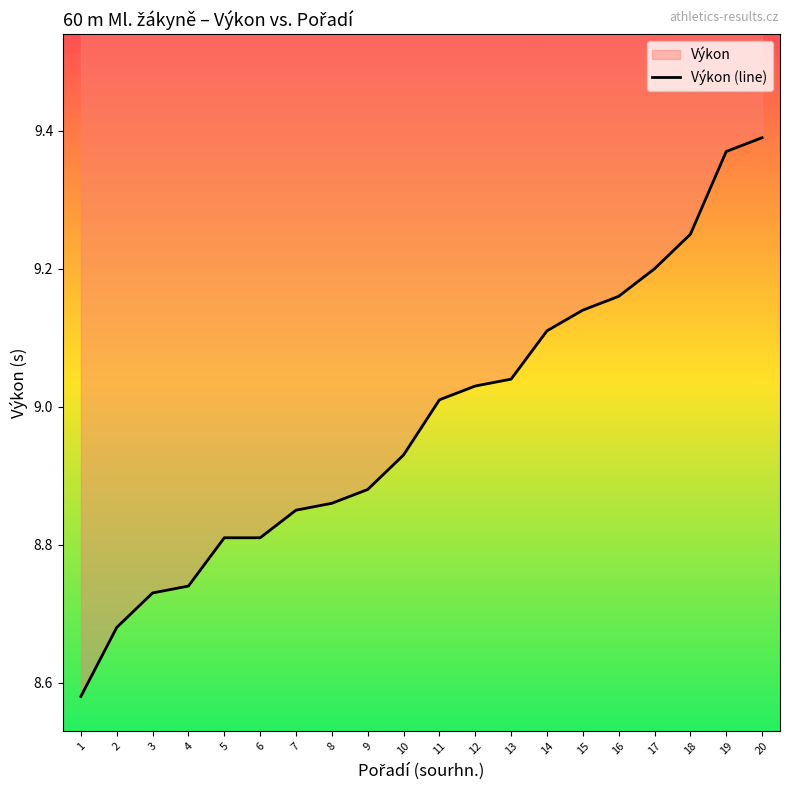

List the labels in order of value, smallest first.

1, 2, 3, 4, 5, 6, 7, 8, 9, 10, 11, 12, 13, 14, 15, 16, 17, 18, 19, 20